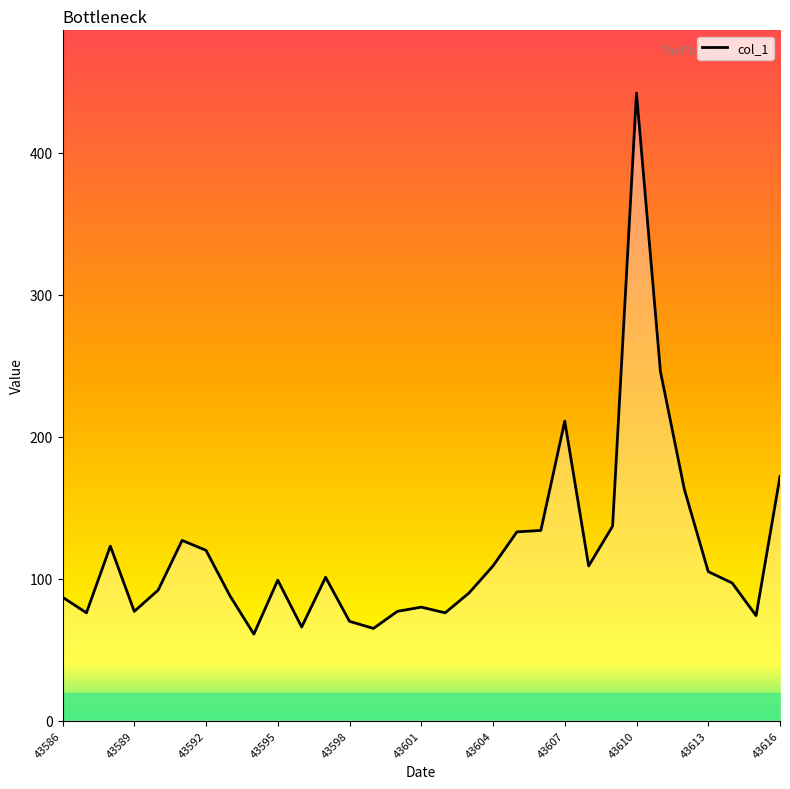

What is the difference between the maximum and minimum values?

381